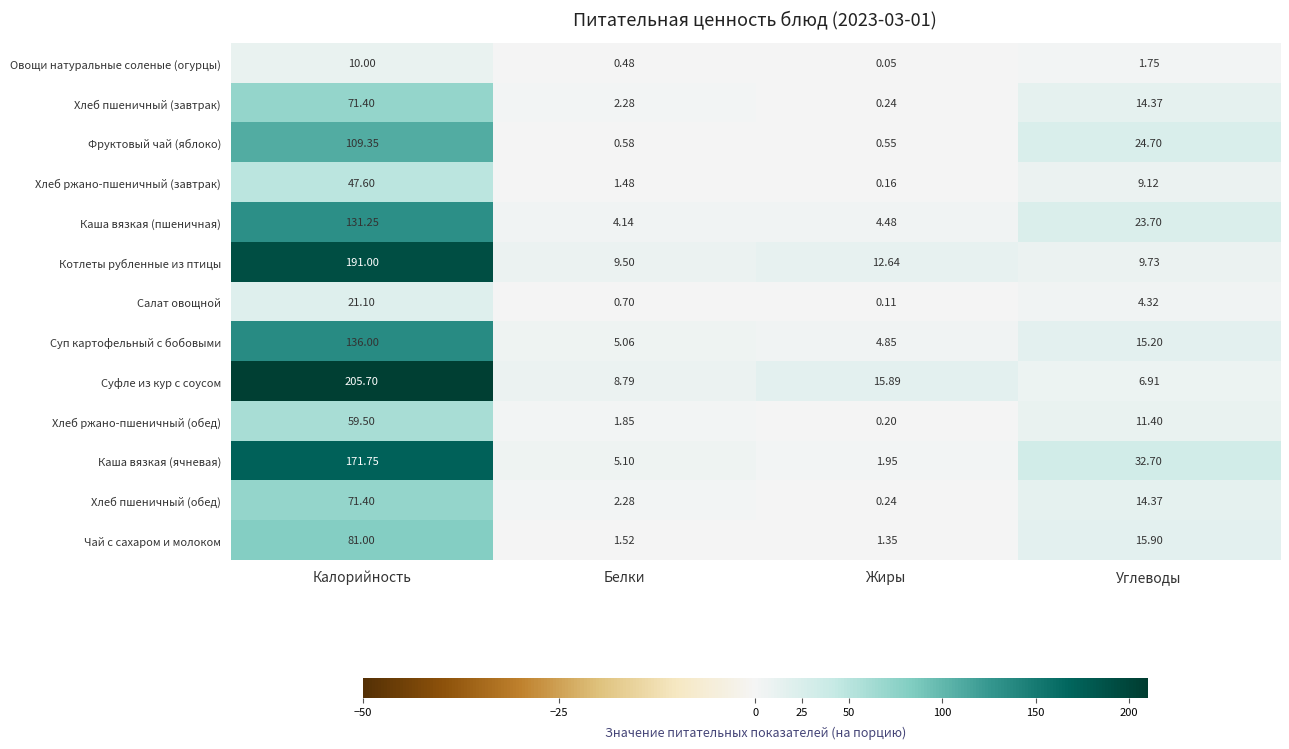

At which category is the sum across all series the highest?

Калорийность